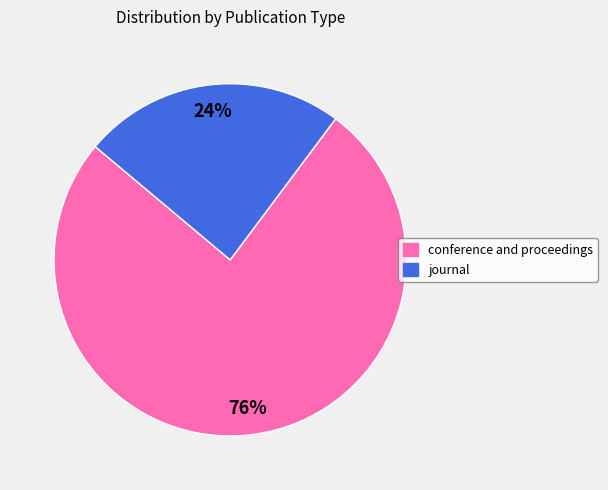

Count the number of slices in the pie.

2